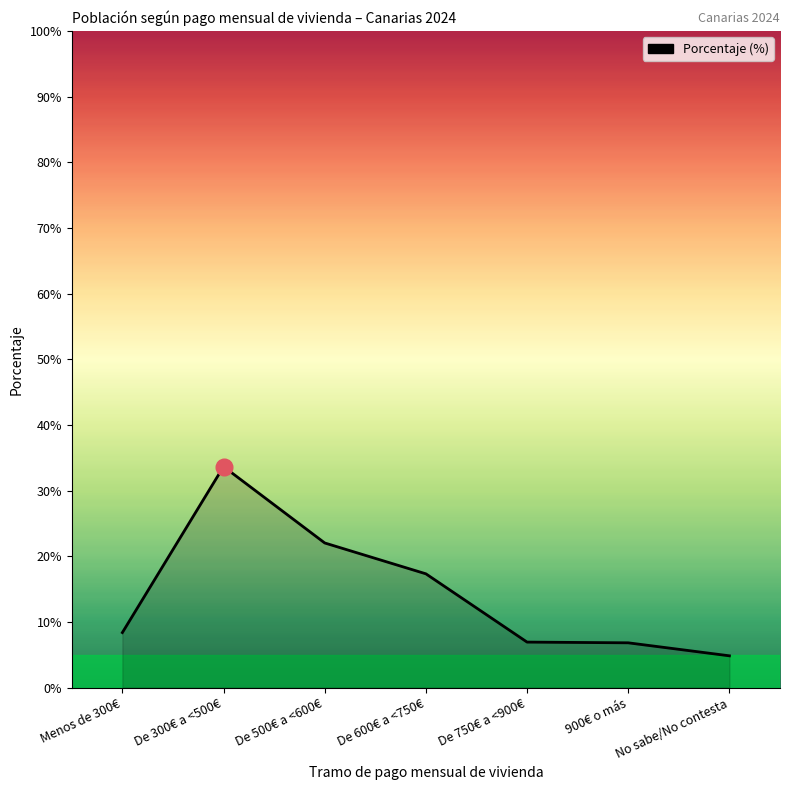

Which has a higher value, Menos de 300€ or De 750€ a <900€?

Menos de 300€